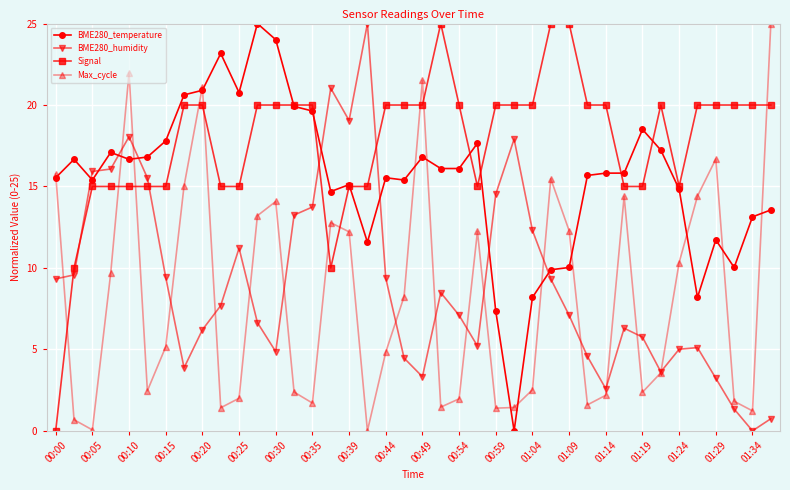

Is this an area chart (filled region under the line)?

No